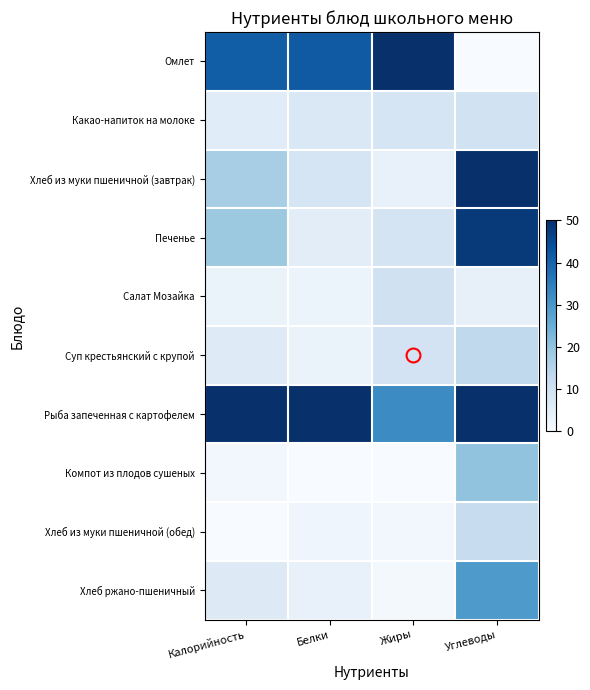

At which category is the sum across all series the highest?

Углеводы